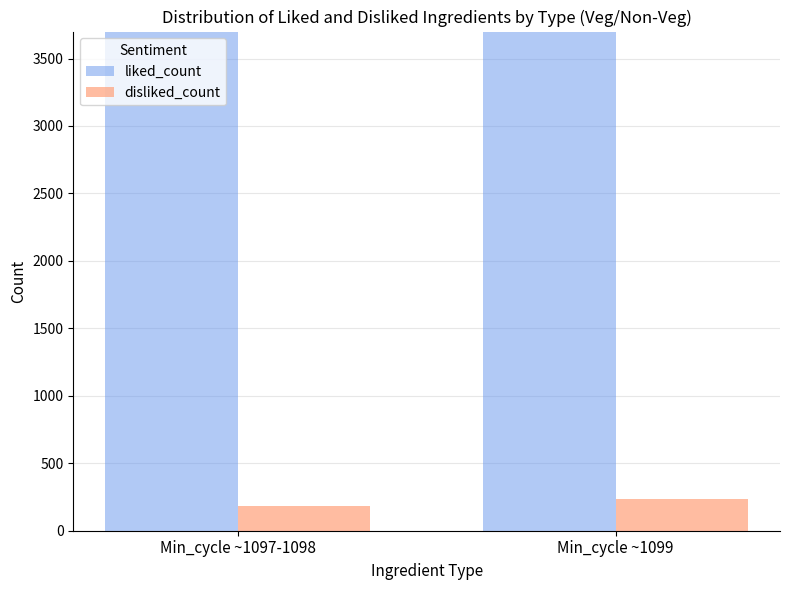

How many bars are there in total?

4